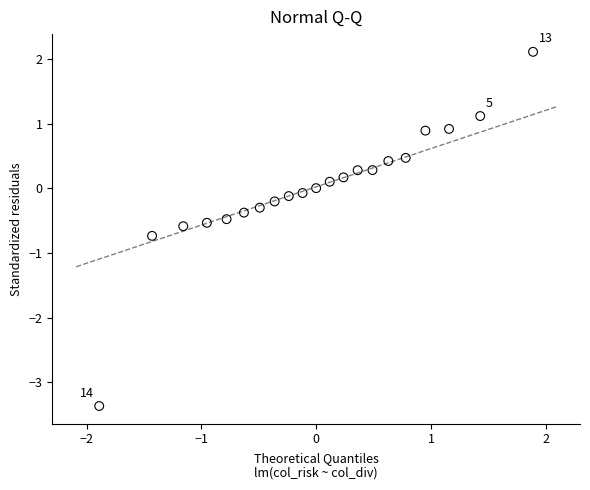

What is the range of X values (max minus min)?

3.8